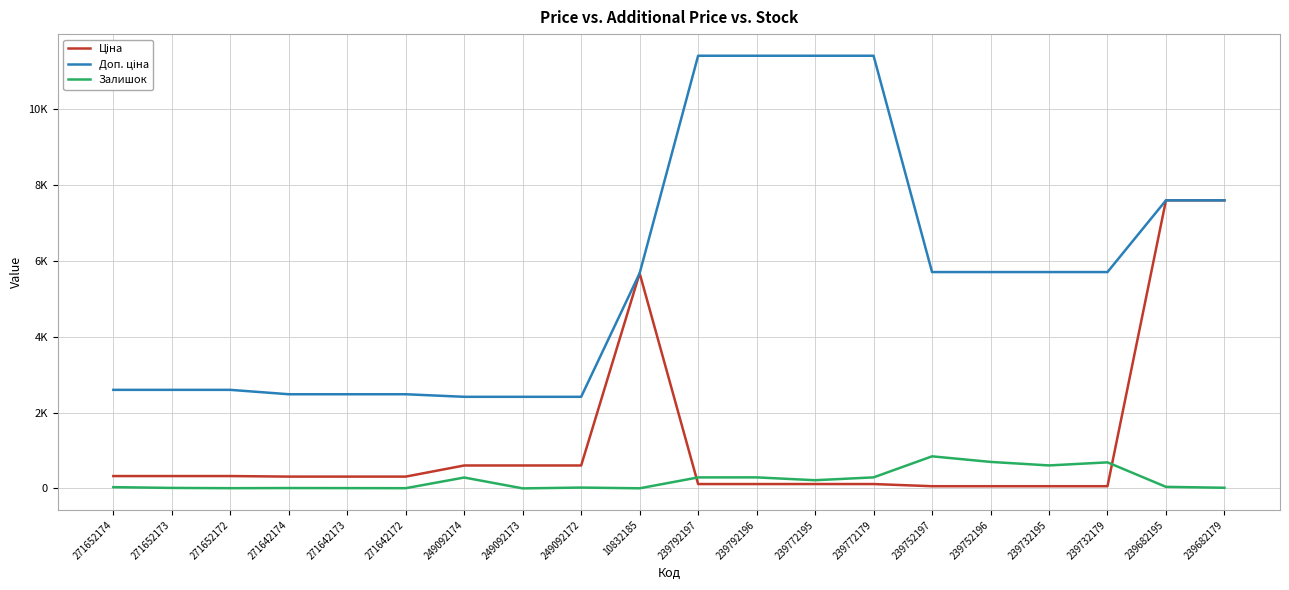

Does the chart display data point markers on the line(s)?

No